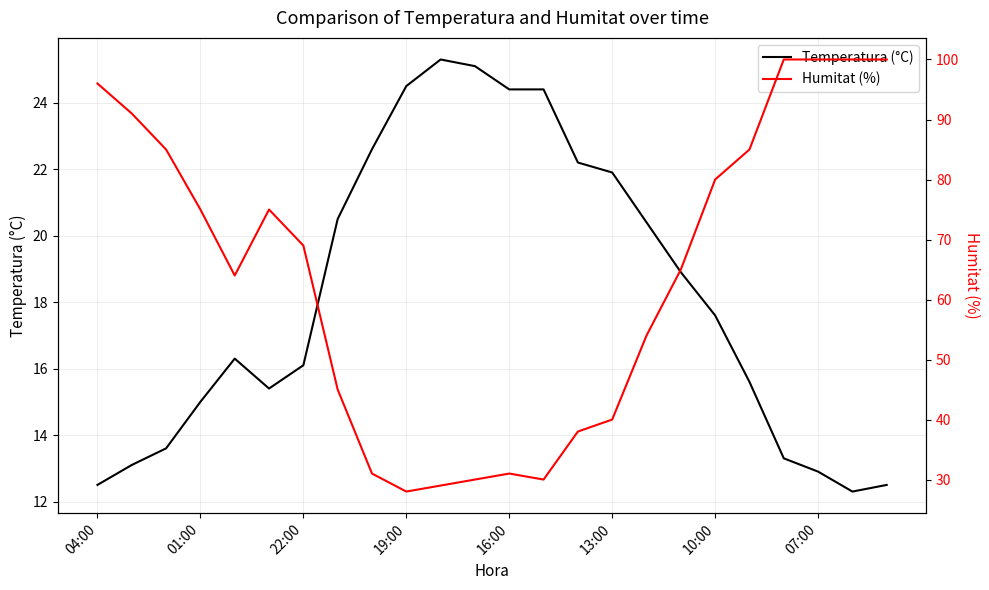

True or false: Temperatura (°C) and Humitat (%) intersect in this chart.

False